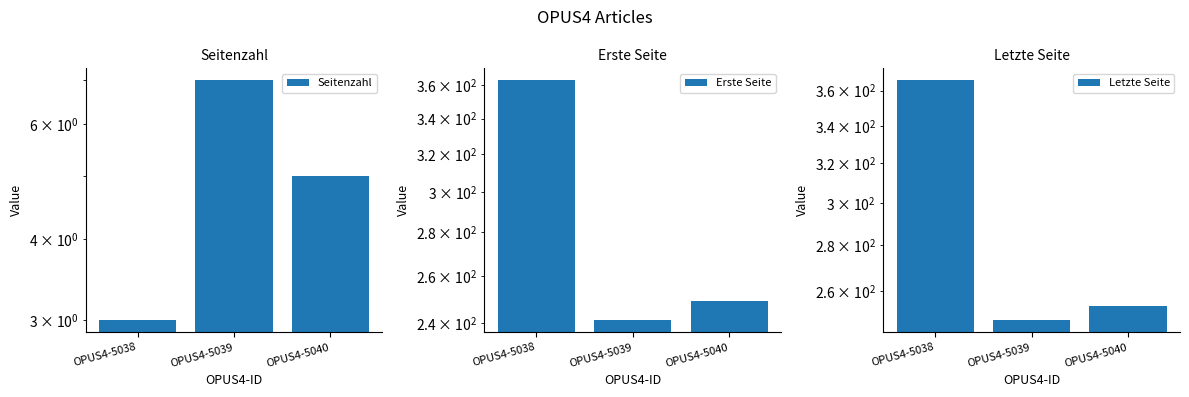

Reading left to right, list all the values displayed in this chart.

Seitenzahl: OPUS4-5038=3	OPUS4-5039=7	OPUS4-5040=5
Erste Seite: OPUS4-5038=363	OPUS4-5039=241	OPUS4-5040=249
Letzte Seite: OPUS4-5038=366	OPUS4-5039=248	OPUS4-5040=254